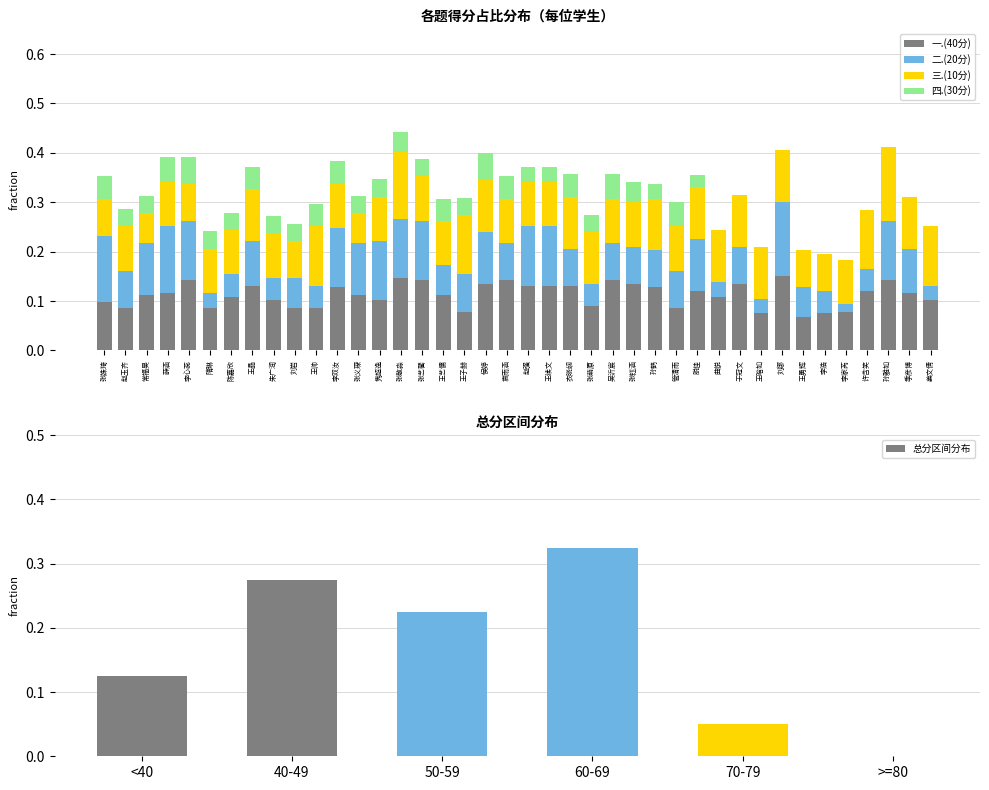

What is the sum of the 三.(10分) values at 袁雨涵 and 陈嘉欣?

0.2